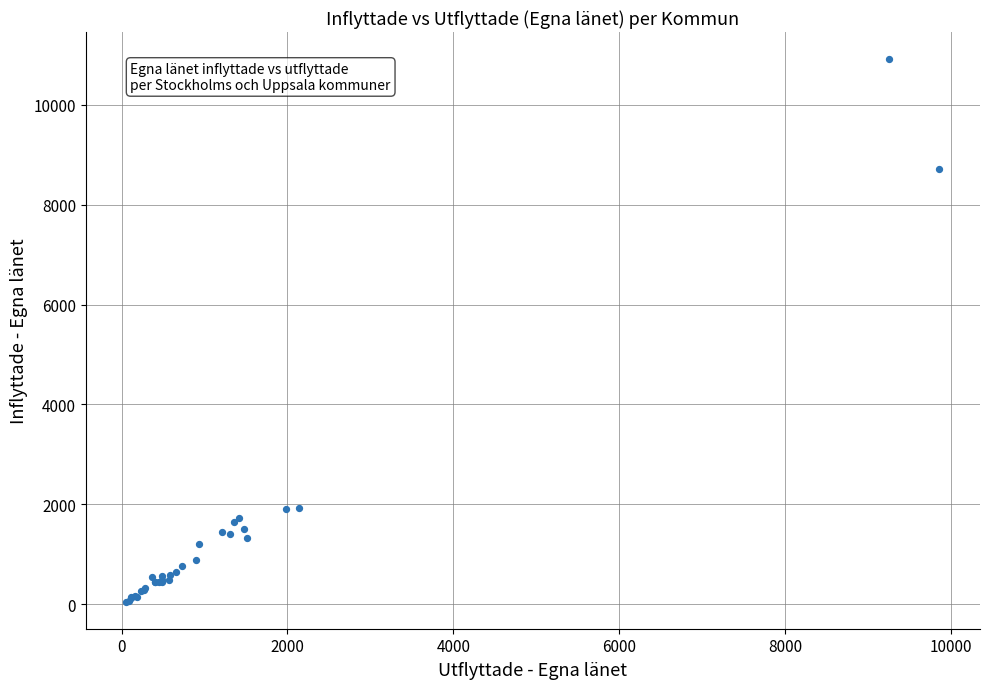

What Y value in the scatter plot is closest to 5483?

8721